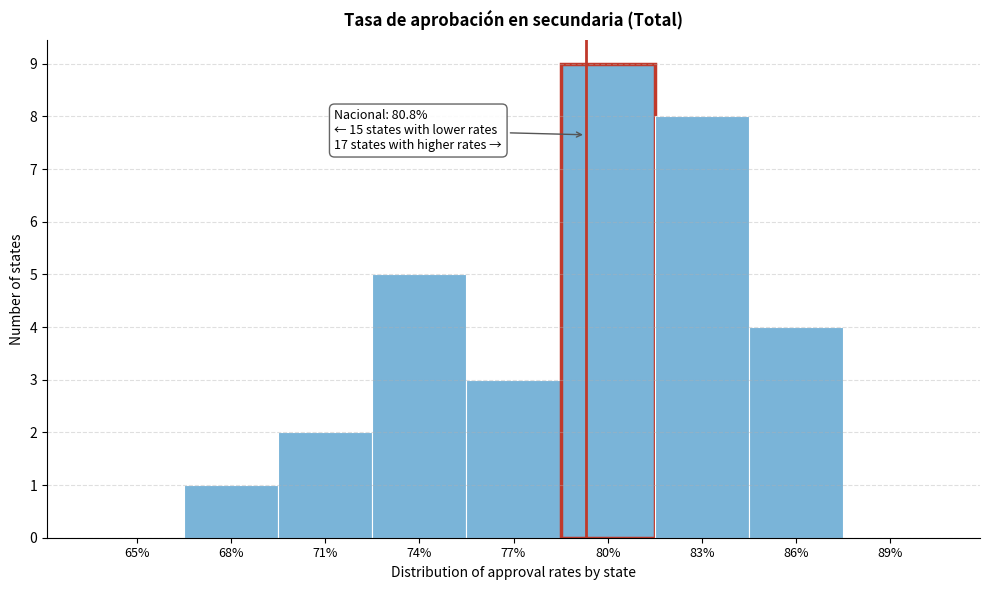

Reading left to right, extract all data points from this chart.

65%=0	68%=1	71%=2	74%=5	77%=3	80%=9	83%=8	86%=4	89%=0